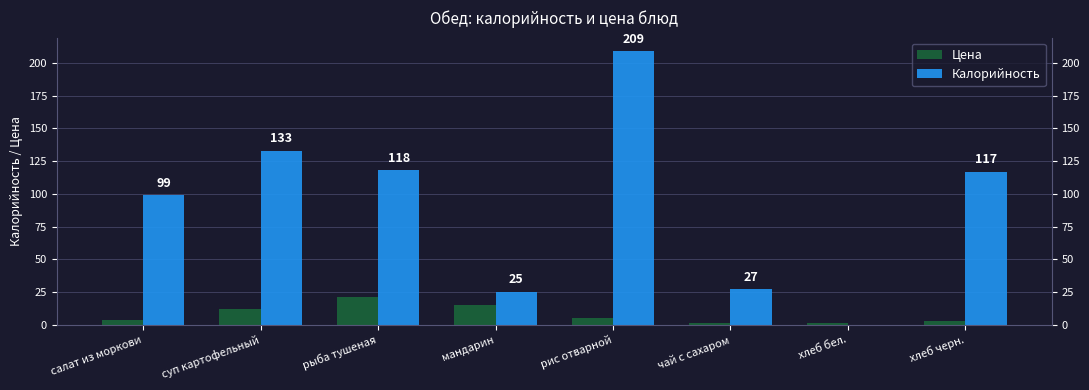

What is the label of the 3rd bar from the left?

рыба тушеная